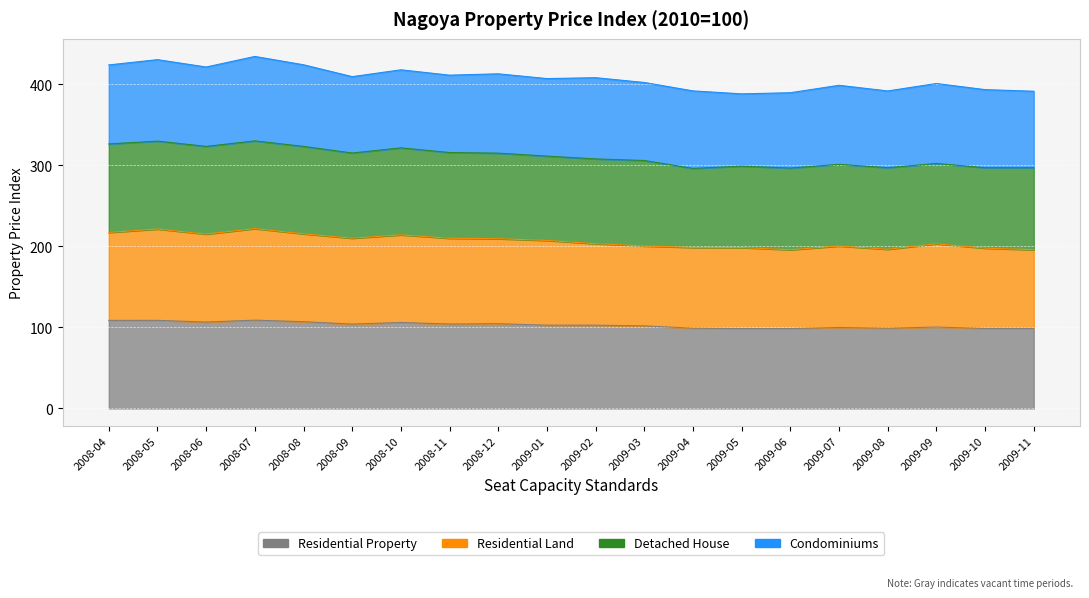

What is the difference between the maximum and minimum values in the Residential Property series?

10.4